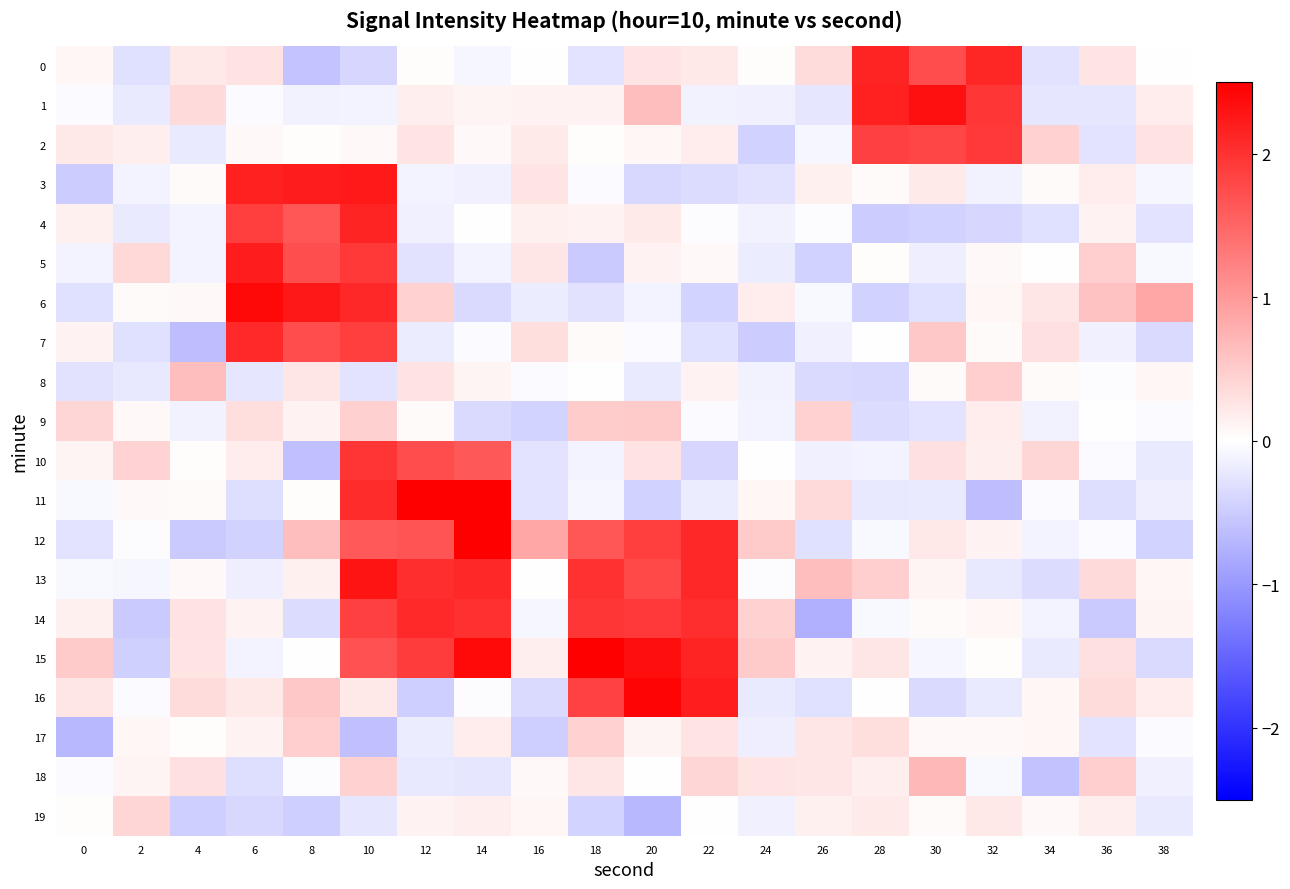

What is the total value across all series at 38?

-0.6